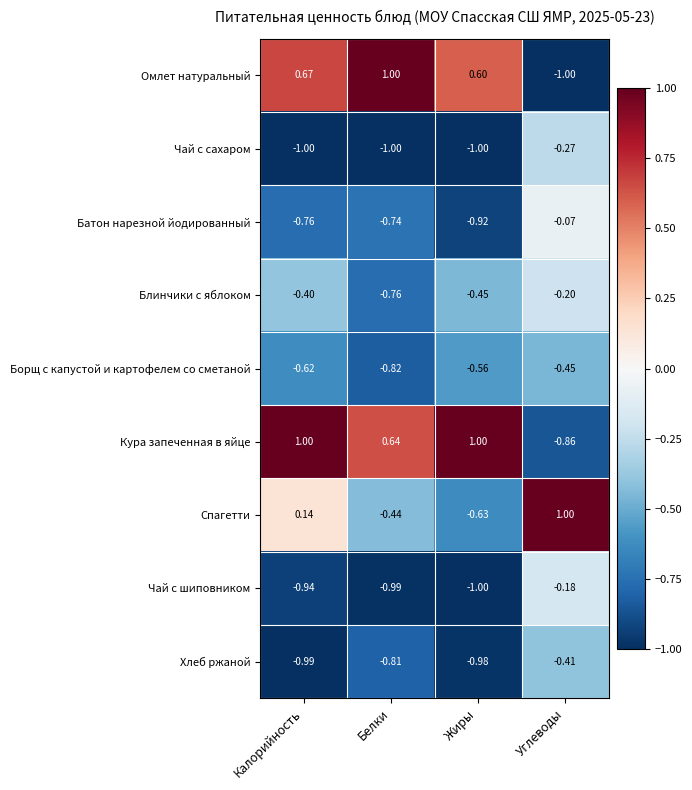

At which category is the sum across all series the highest?

Углеводы